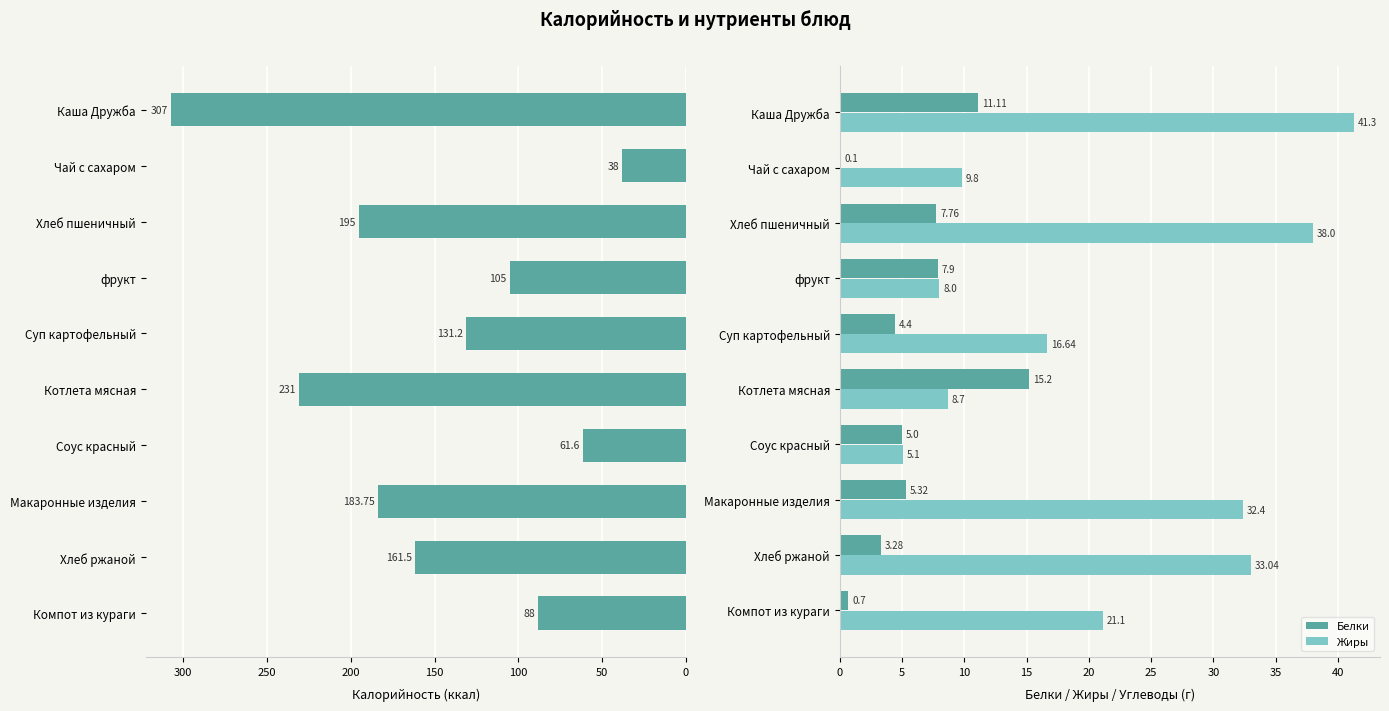

What is the difference between the second highest and second lowest values in the Жиры series?

30.0